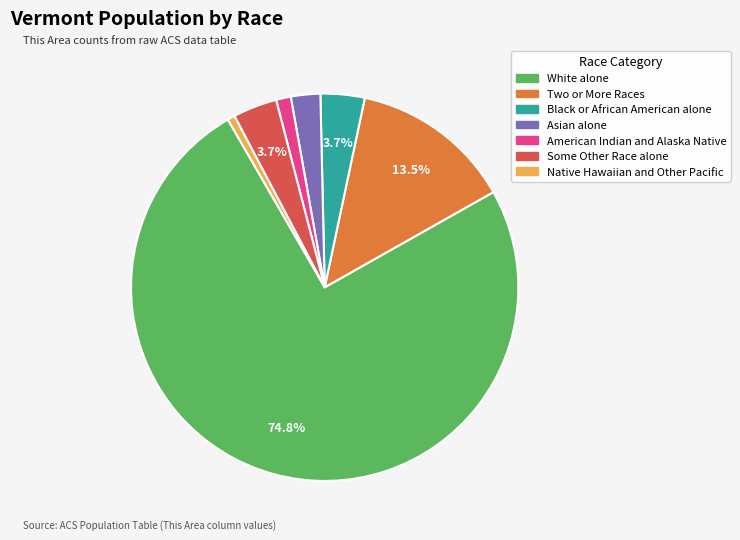

Does any single category account for the majority?

Yes